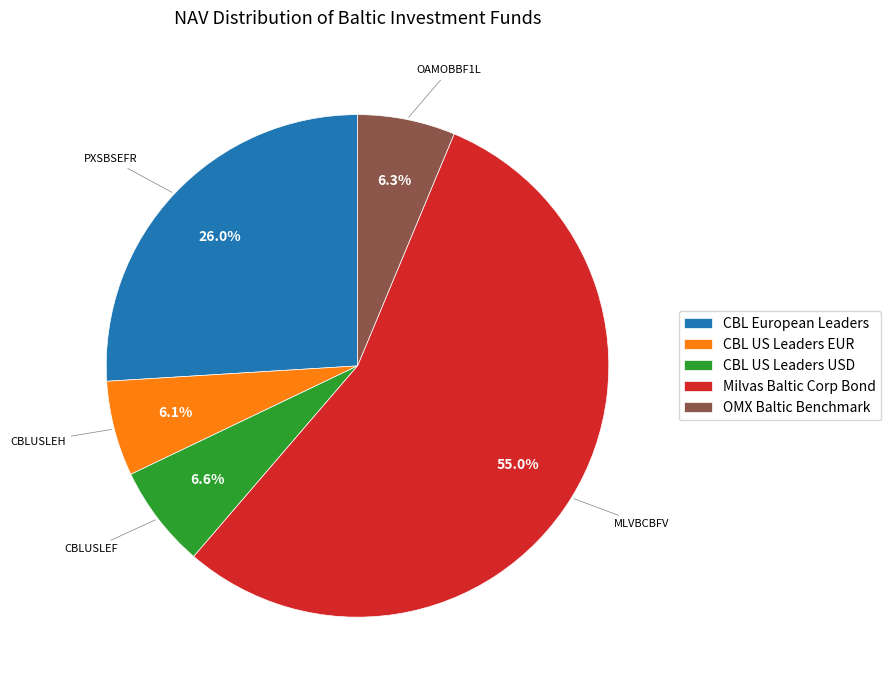

Does any single category account for the majority?

Yes